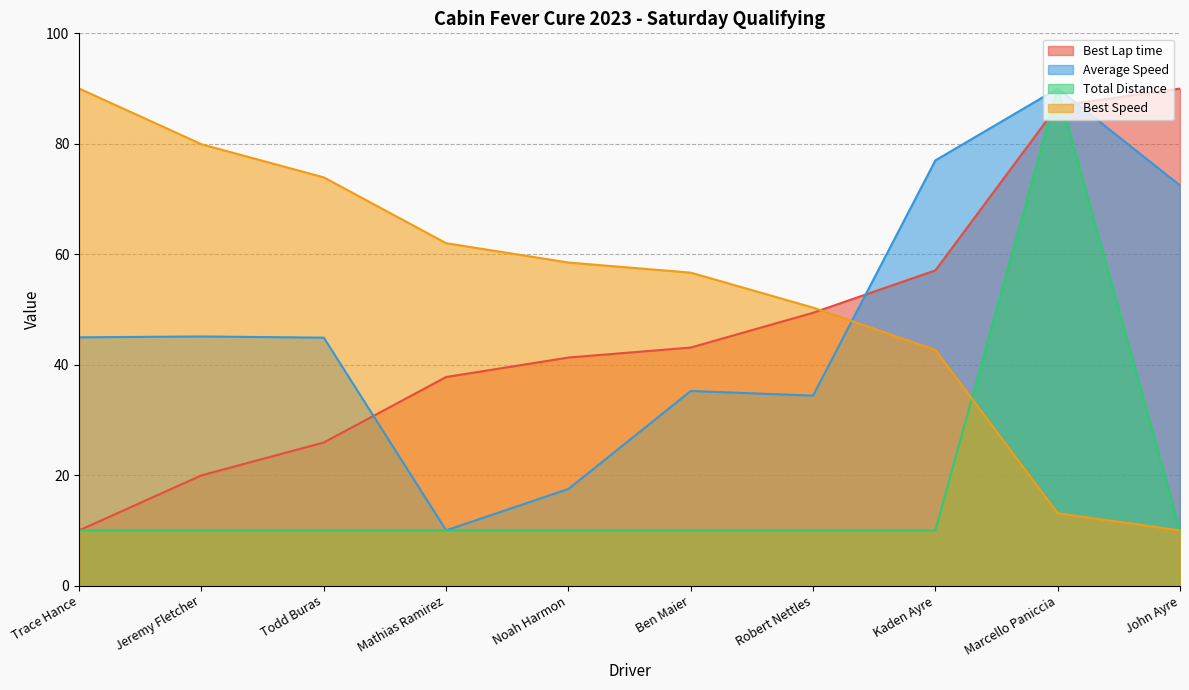

What is the label of the 2nd point from the right?

Marcello Paniccia